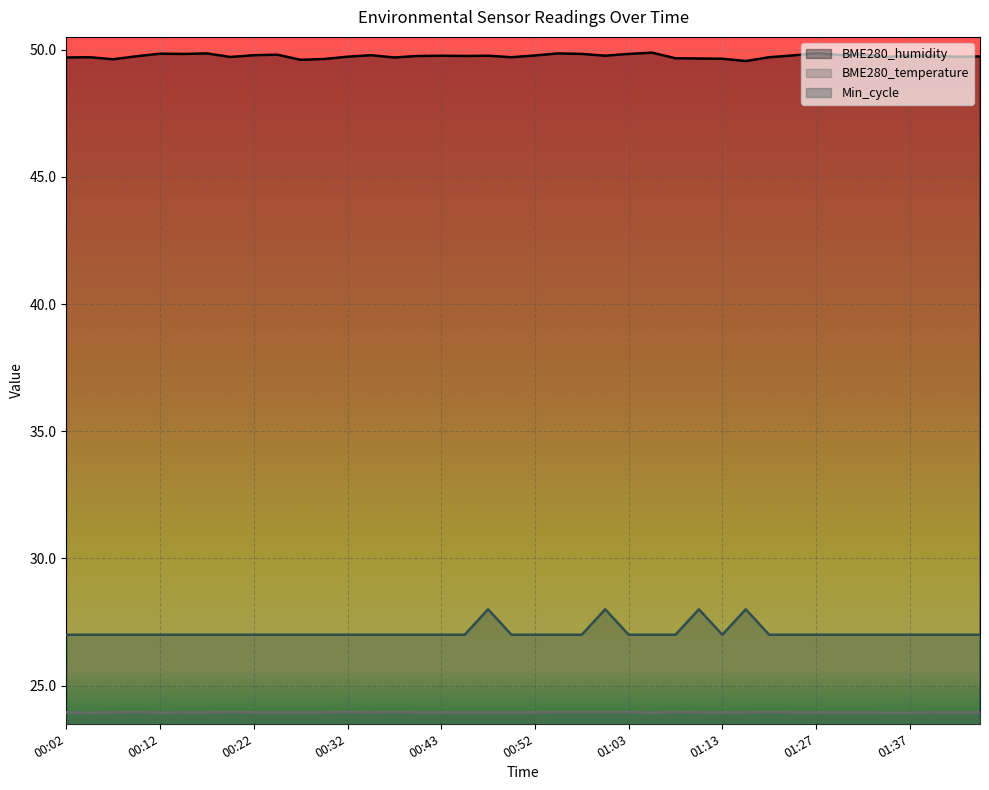

In BME280_temperature, how many points are higher than both neighbors (excluding endpoints)?

6